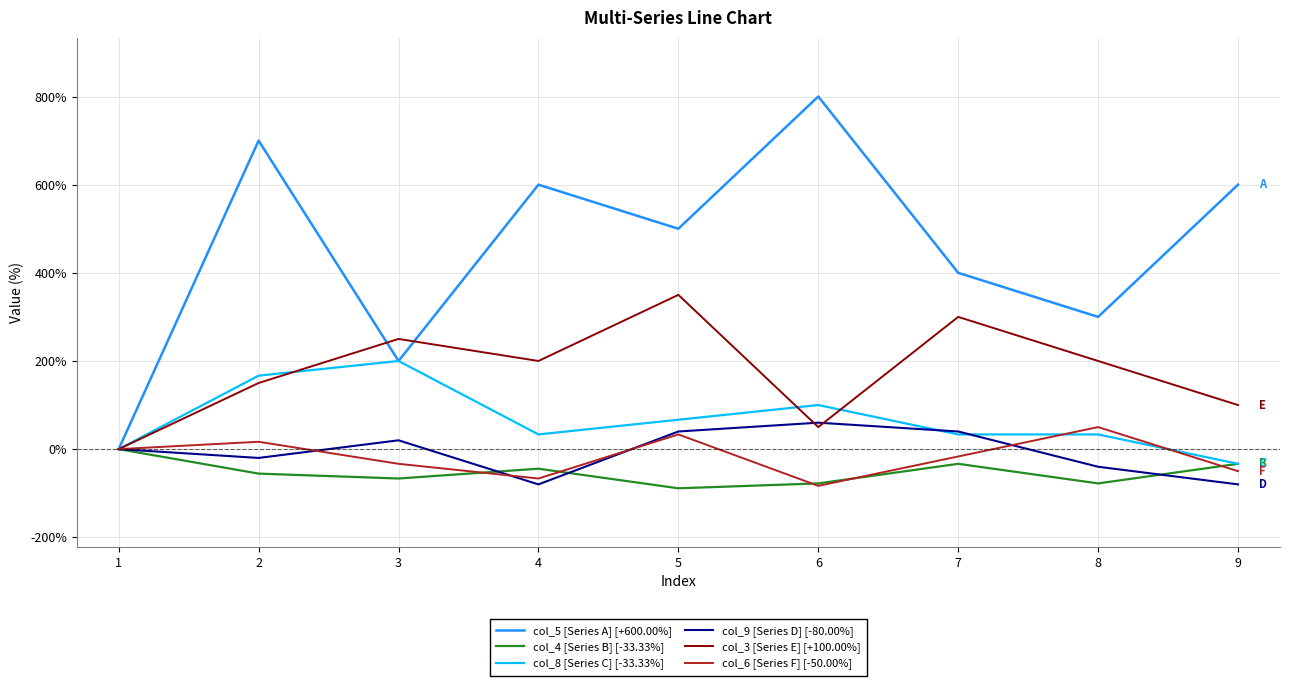

Which category has the highest value in the col_3 [Series E] [+100.00%] series?

5